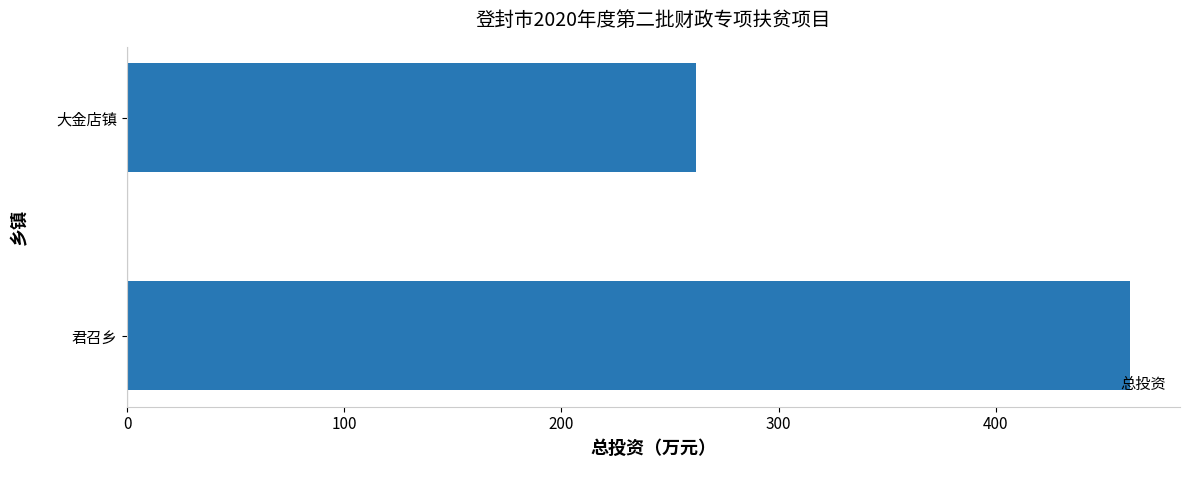

What is the sum of all values?

723.8